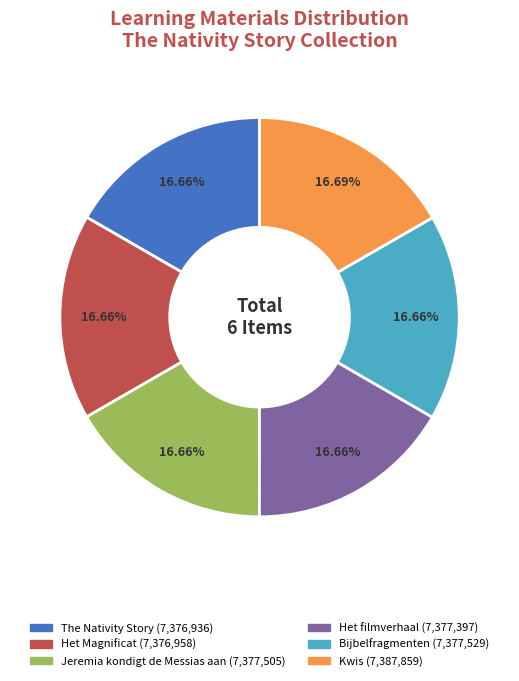

Count the number of slices in the pie.

6